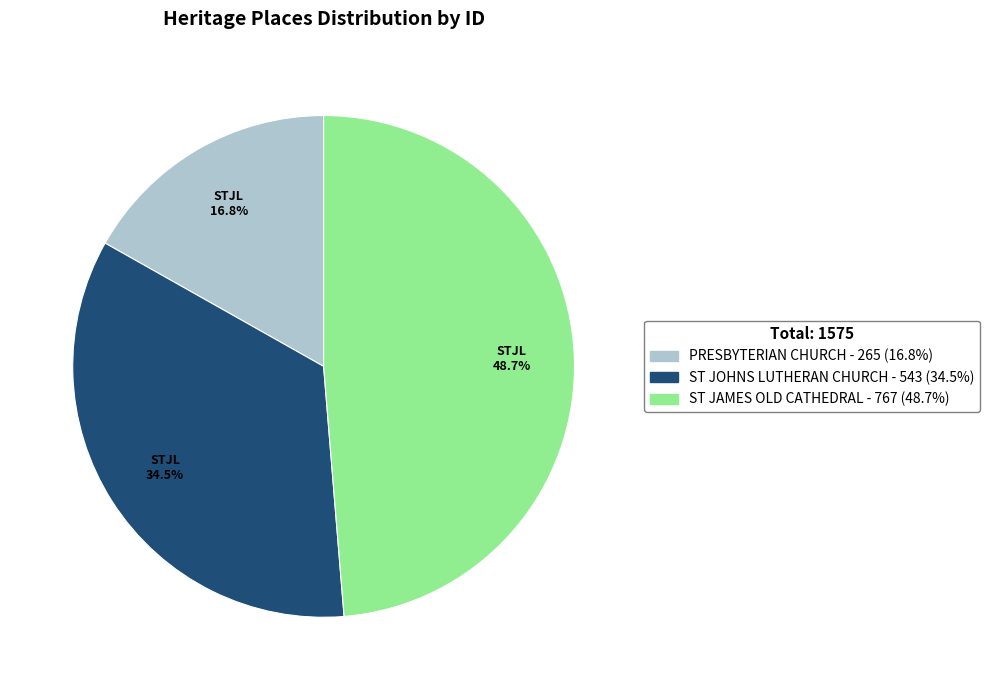

Which category has the biggest portion of the pie?

ST JAMES OLD CATHEDRAL